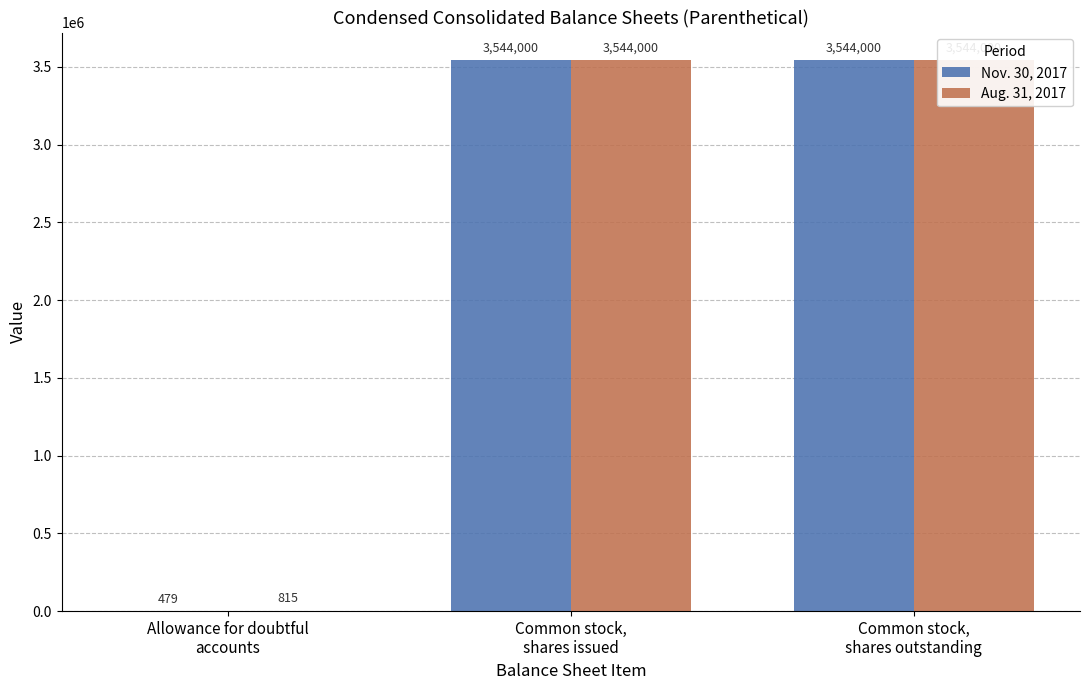

The value of Aug. 31, 2017 at Common stock,
shares issued is 3544000. True or false?

True